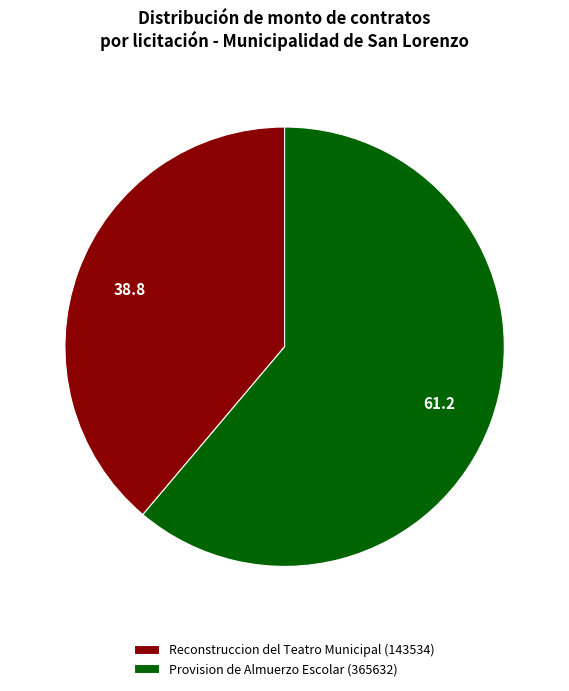

Rank the categories by value from lowest to highest.

Reconstruccion del Teatro Municipal (143534), Provision de Almuerzo Escolar (365632)